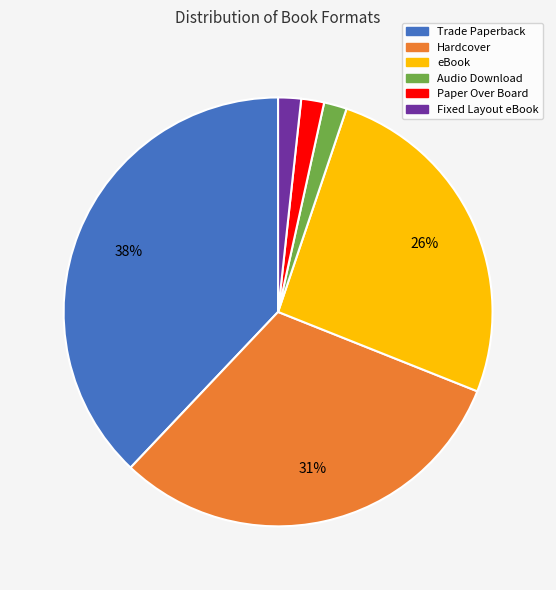

How many slices are in this pie chart?

6